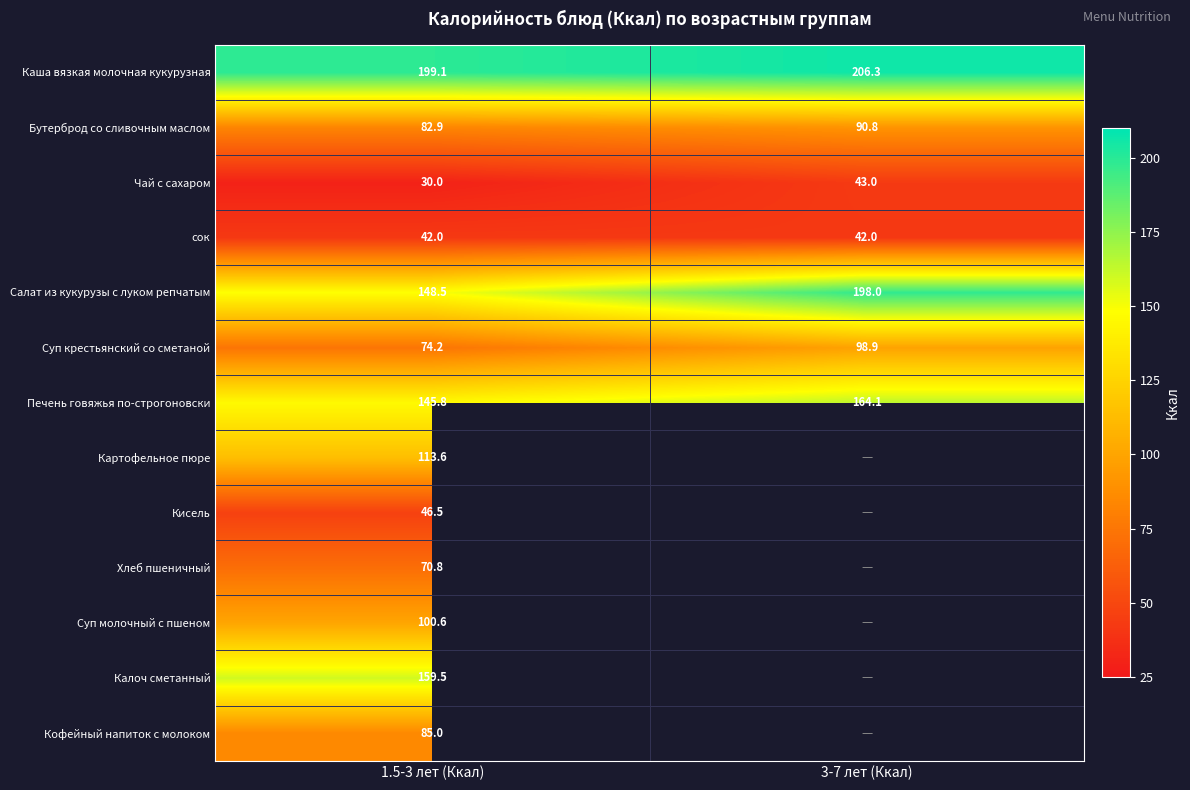

Is the value of Каша вязкая молочная кукурузная at 3-7 лет (Ккал) greater than the value of Чай с сахаром at 3-7 лет (Ккал)?

Yes